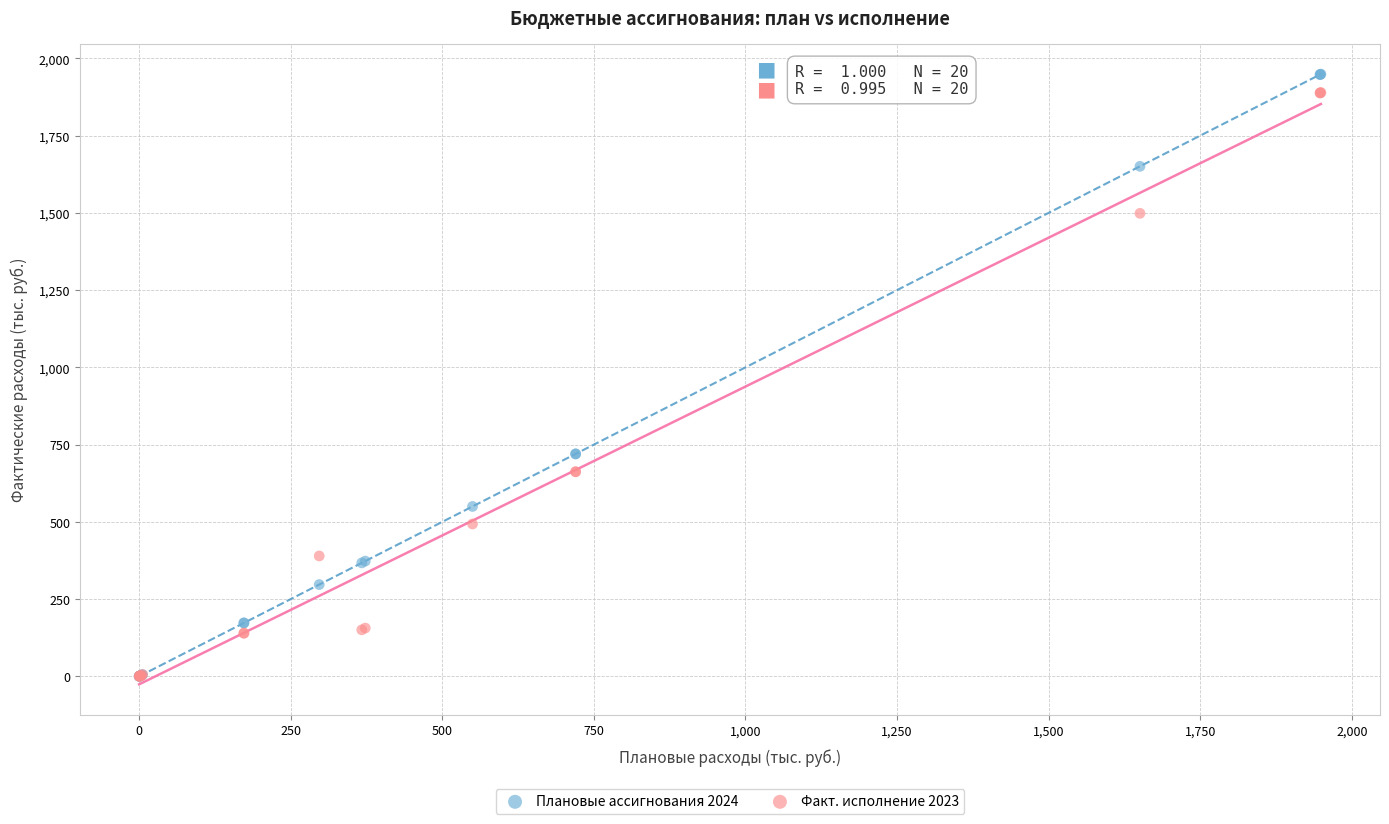

What are all the series names shown in the legend?

Плановые ассигнования 2024, Факт. исполнение 2023